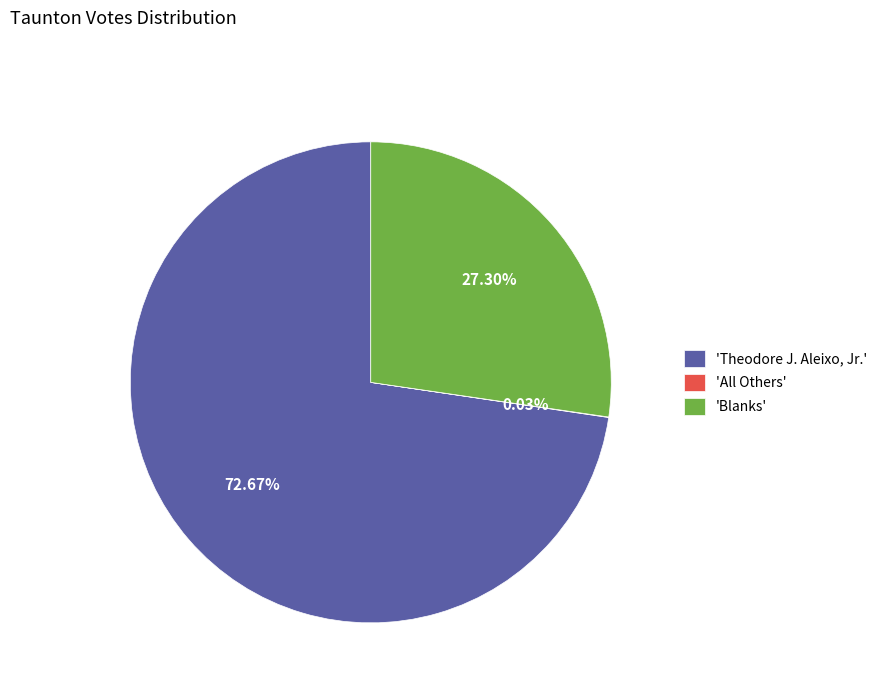

To the nearest percent, what is the difference between the largest and smallest slice percentages?

73%